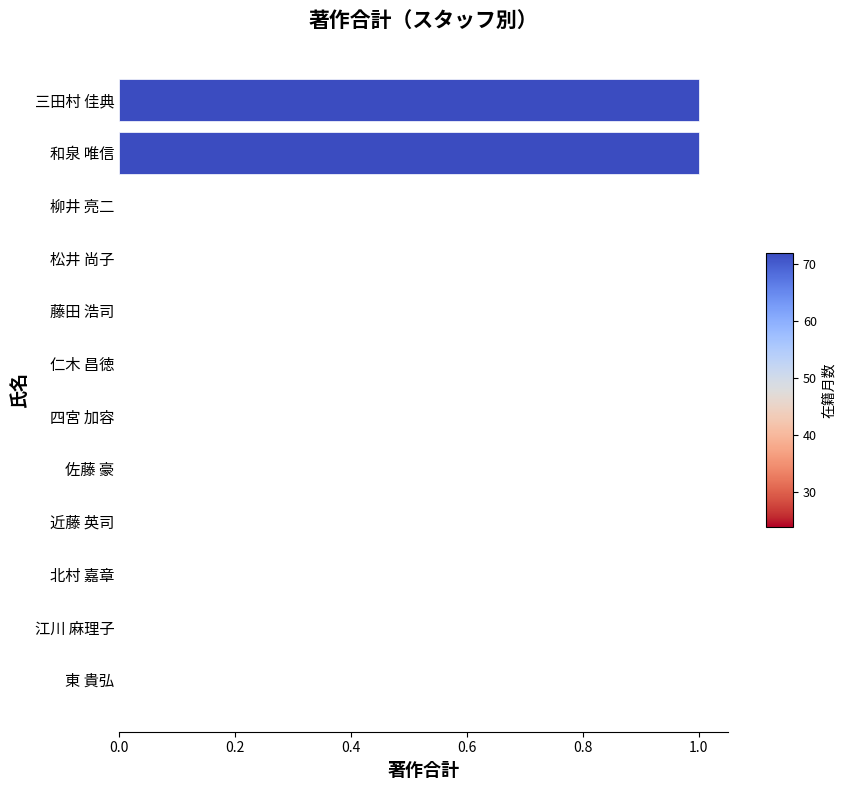

Which has a higher value, 近藤 英司 or 三田村 佳典?

三田村 佳典